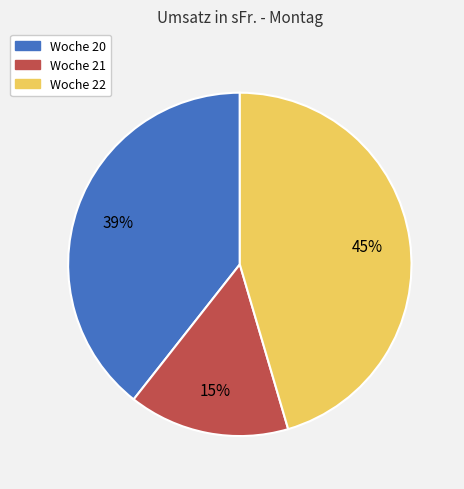

Count the number of slices in the pie.

3